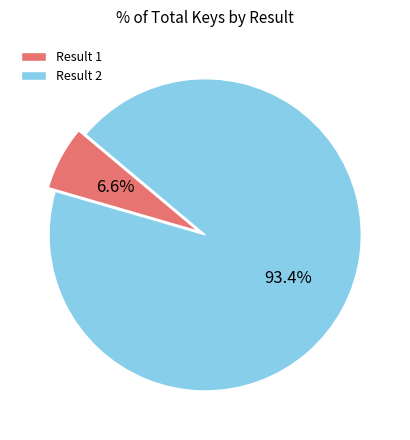

To the nearest percent, what is the difference between the largest and smallest slice percentages?

87%